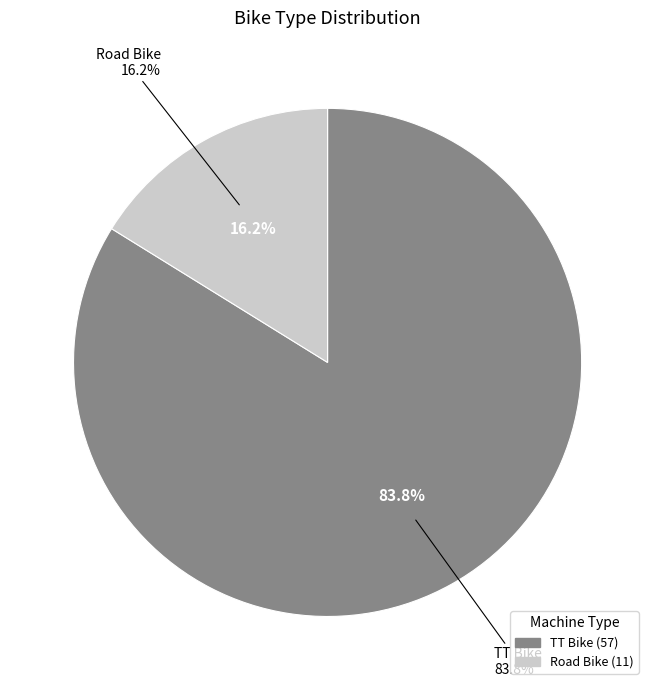

Combined, do TT Bike and Road Bike account for over 50%?

Yes